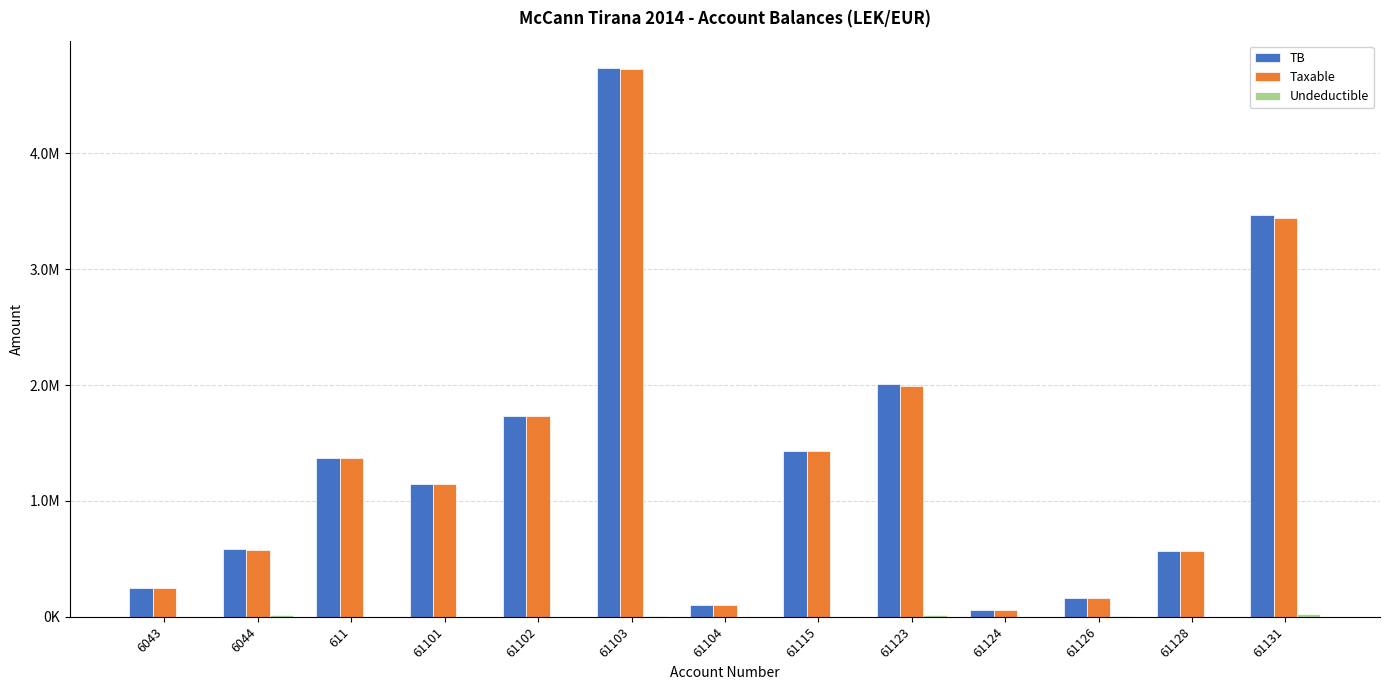

Are the bars horizontal?

No